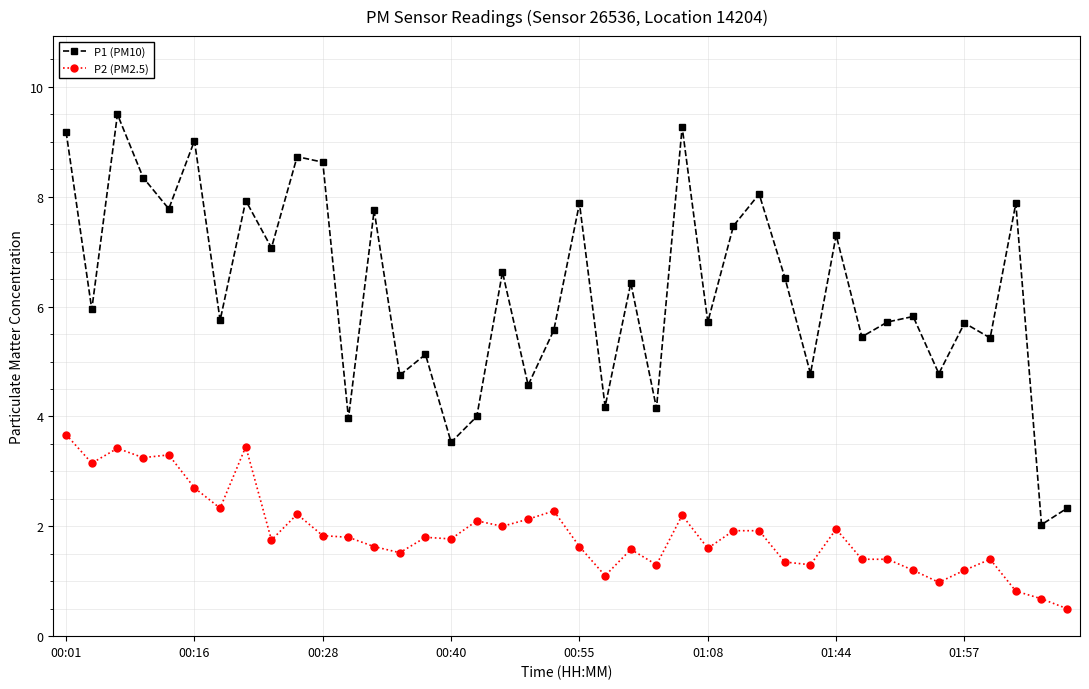

True or false: P1 (PM10) and P2 (PM2.5) cross at least once.

False